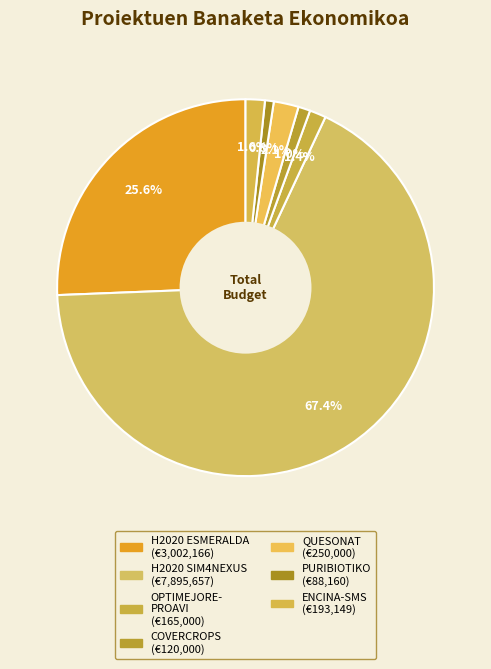

How many slices are in this pie chart?

7